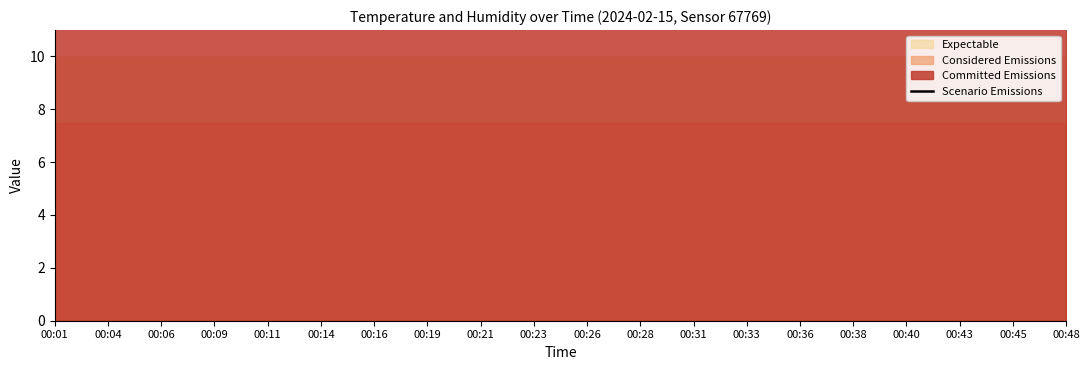

List the labels in order of value, smallest first.

00:01, 00:04, 00:06, 00:09, 00:11, 00:14, 00:19, 00:26, 00:28, 00:33, 00:38, 00:40, 00:43, 00:45, 00:48, 00:16, 00:21, 00:23, 00:31, 00:36